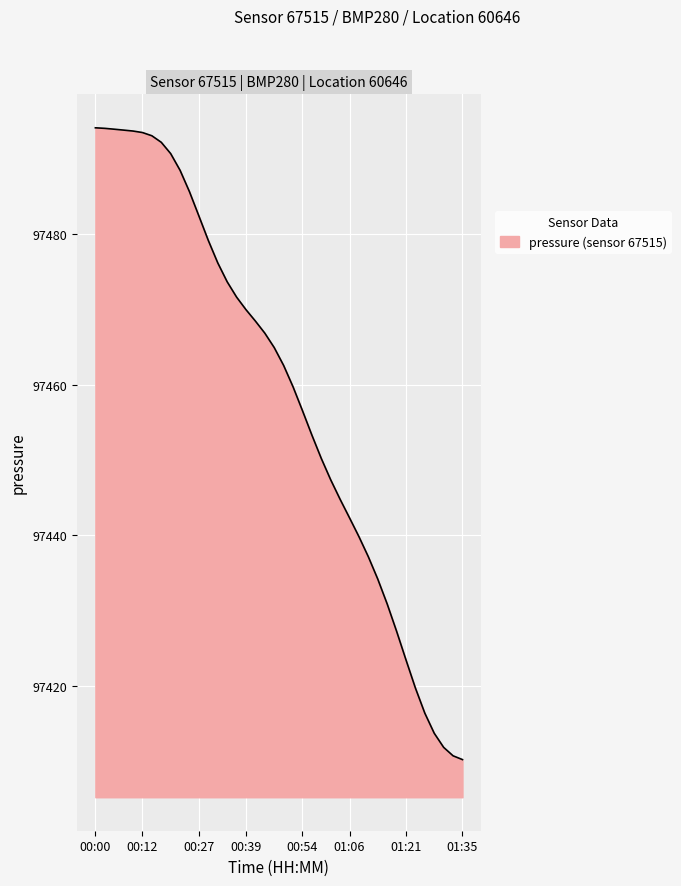

What is the difference between the maximum and minimum values?

83.9